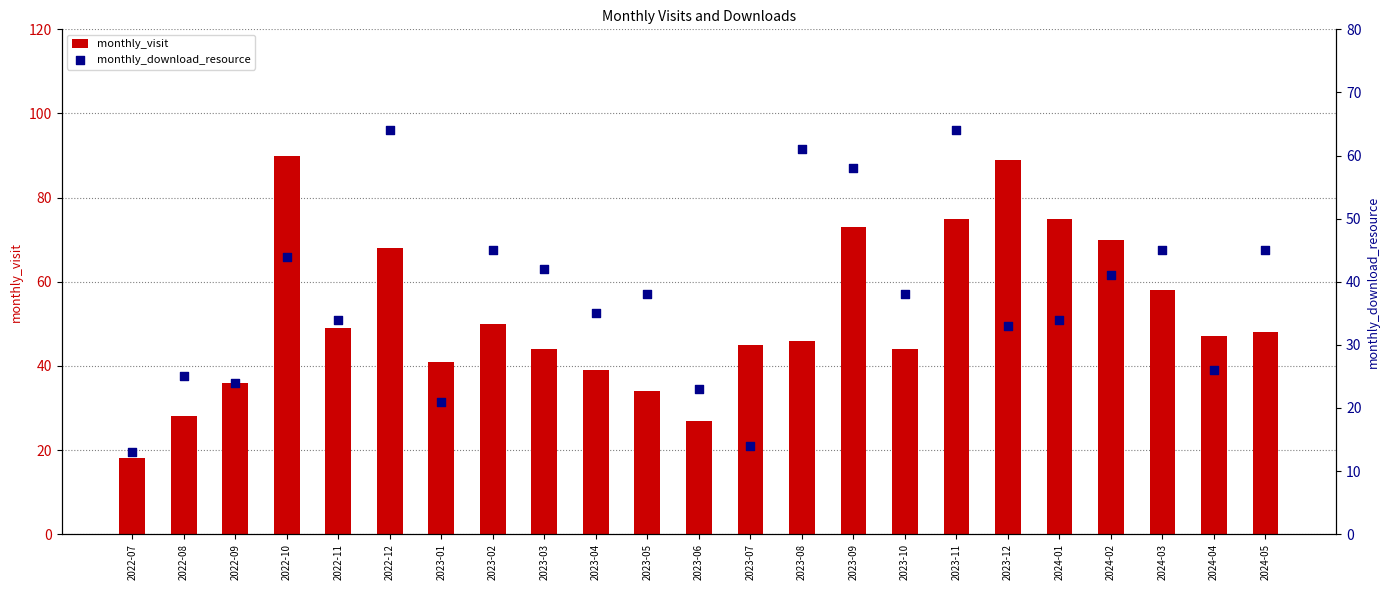

What is the total value across all series at 2022-11?

83